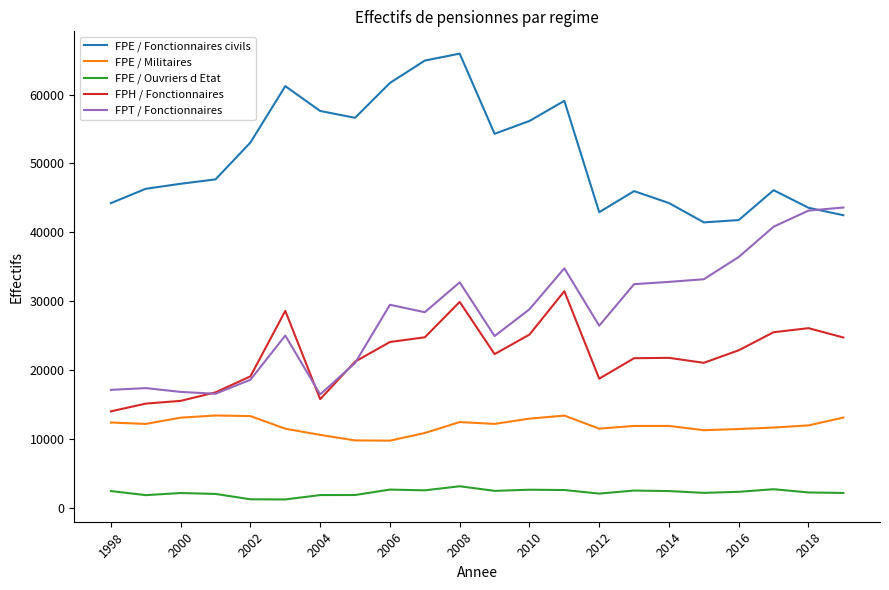

Rank the series by their maximum value, from lowest to highest.

FPE / Ouvriers d Etat, FPE / Militaires, FPH / Fonctionnaires, FPT / Fonctionnaires, FPE / Fonctionnaires civils